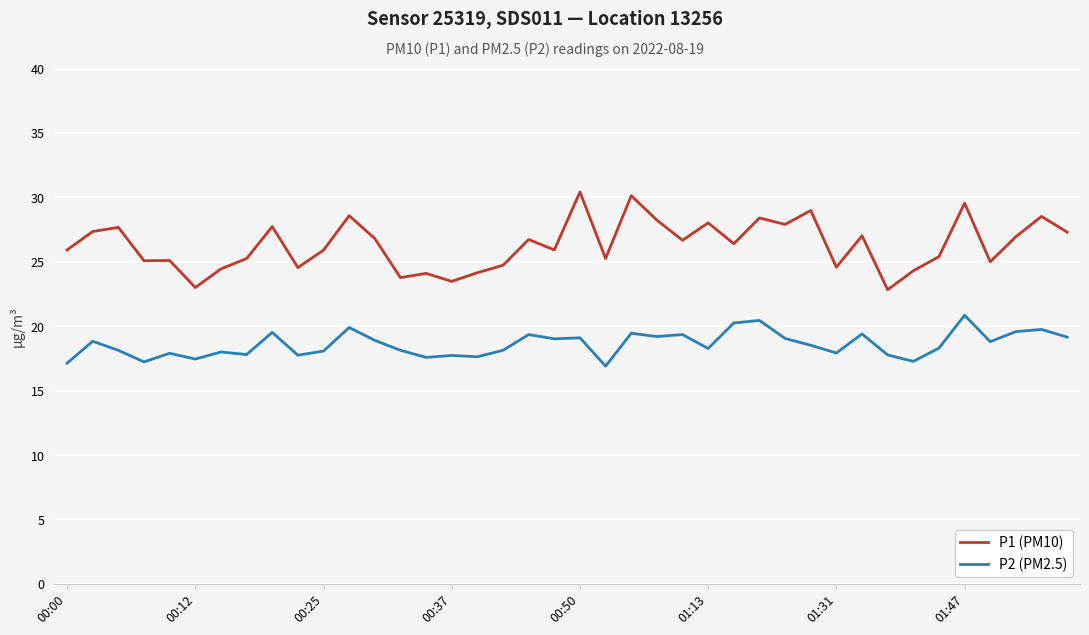

Which series has the widest spread of values?

P1 (PM10)